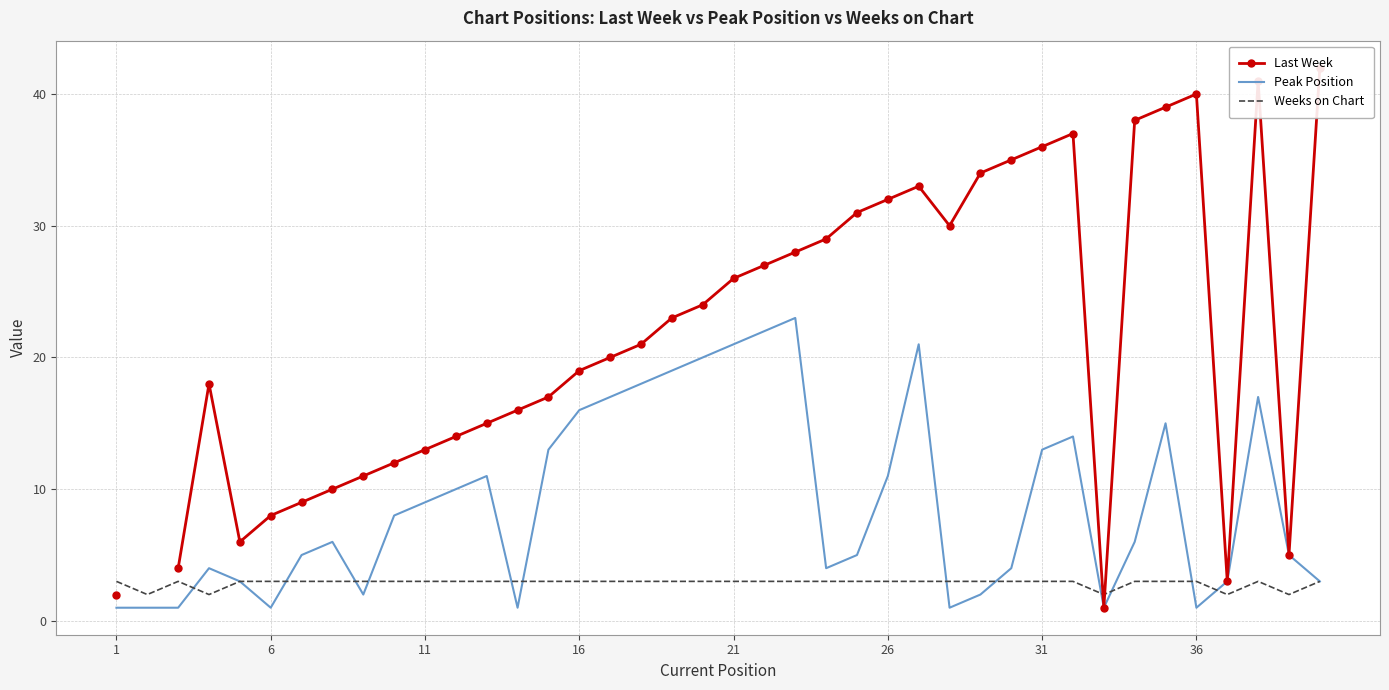

Is it true that Peak Position equals 1 at 6?

True